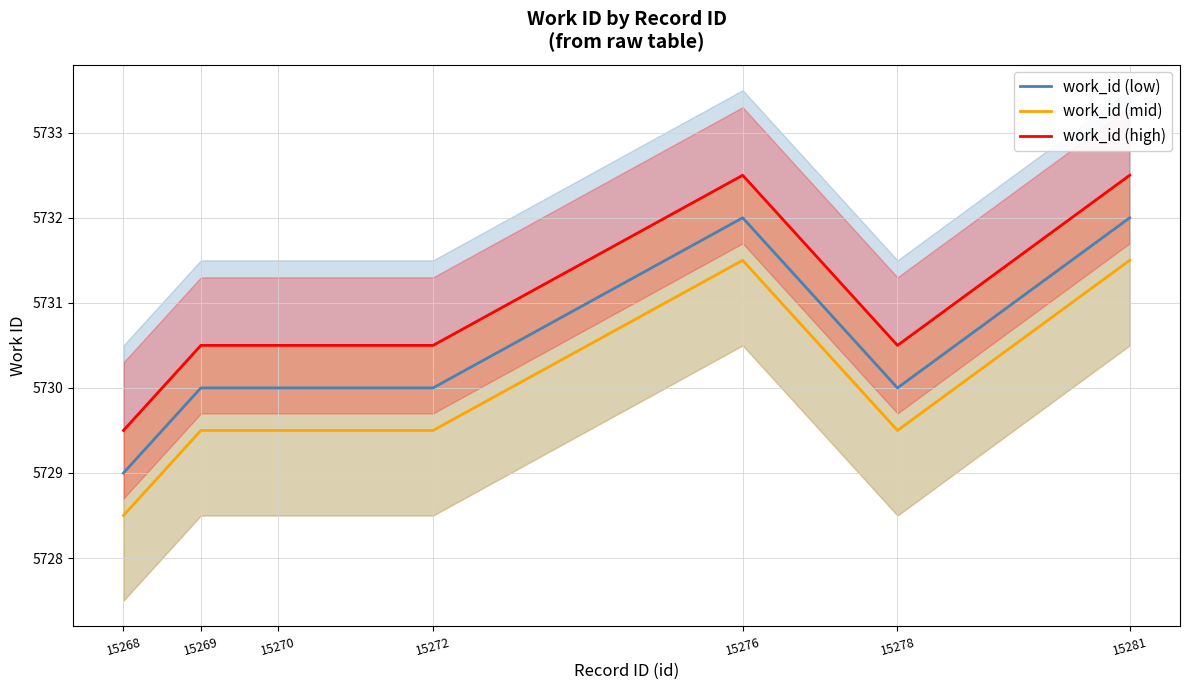

Reading left to right, what are all the values shown in this chart?

work_id (low): 15268=5729.0	15269=5730.0	15270=5730.0	15272=5730.0	15276=5732.0	15278=5730.0	15281=5732.0
work_id (mid): 15268=5728.5	15269=5729.5	15270=5729.5	15272=5729.5	15276=5731.5	15278=5729.5	15281=5731.5
work_id (high): 15268=5729.5	15269=5730.5	15270=5730.5	15272=5730.5	15276=5732.5	15278=5730.5	15281=5732.5